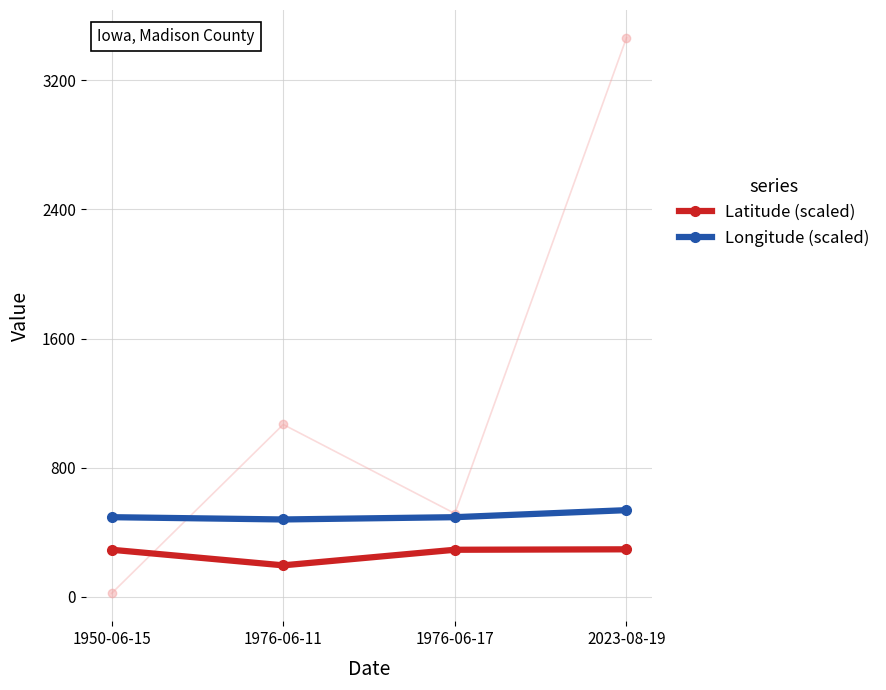

Does the chart display data point markers on the line(s)?

Yes